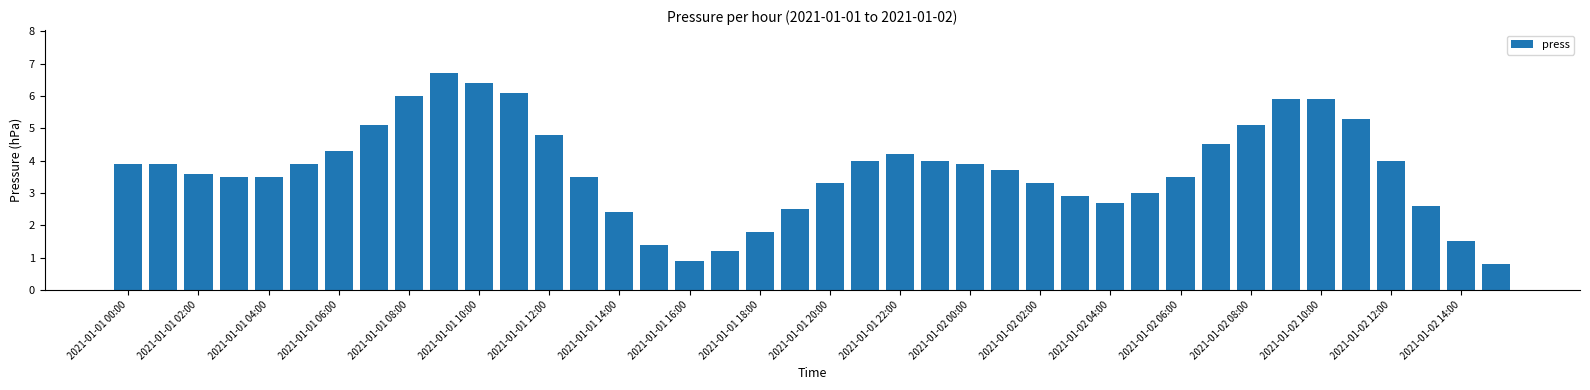

What is the maximum value shown in the chart?

6.7